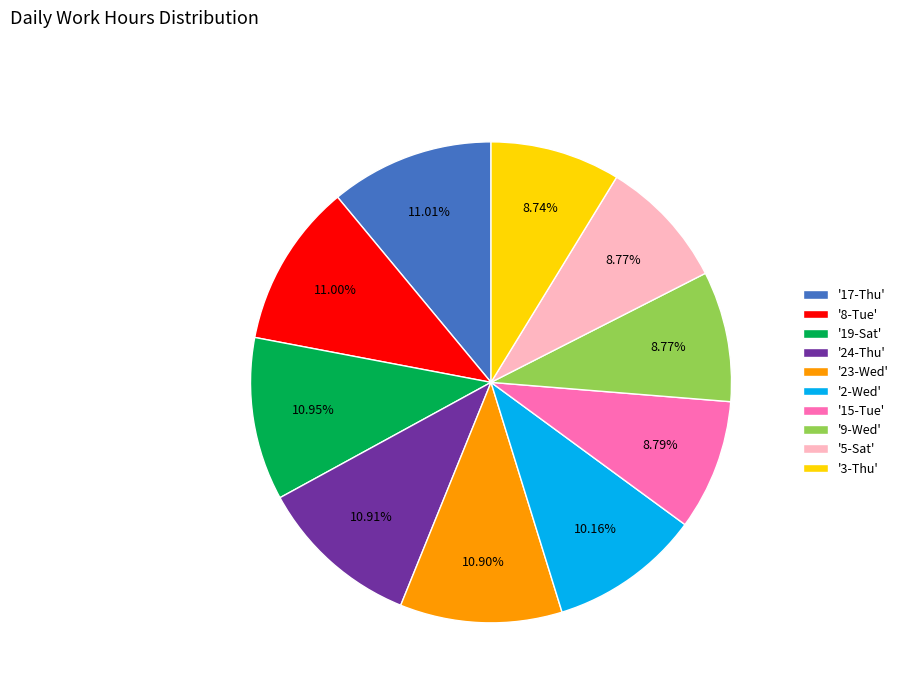

Does '5-Sat' represent more than half of the total?

No